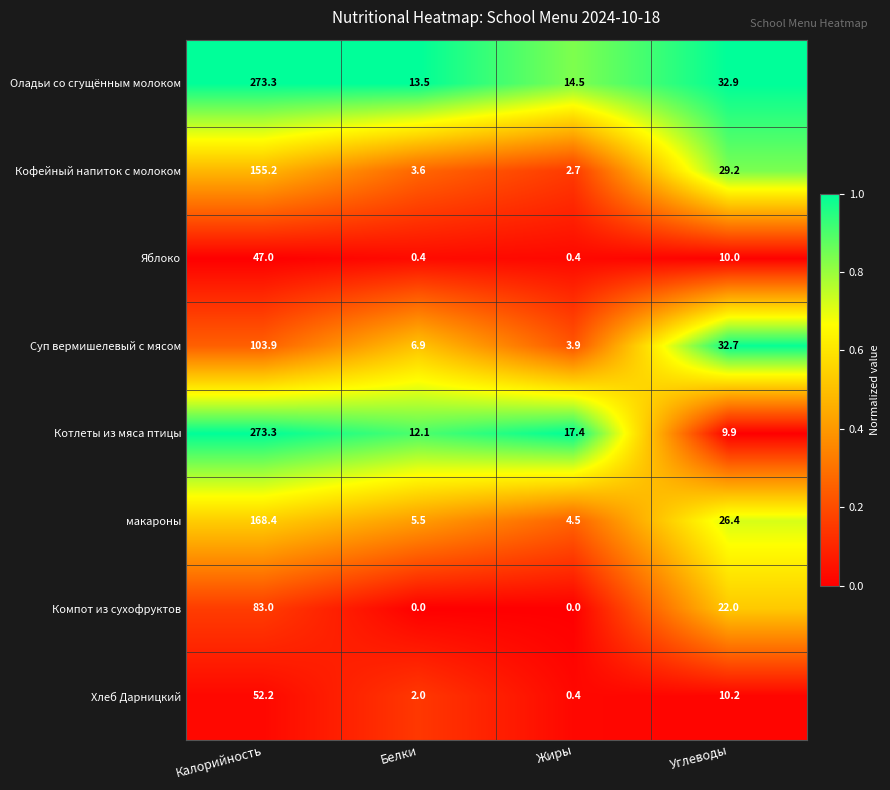

Between Калорийность and Жиры, which series saw the biggest shift?

Оладьи со сгущённым молоком